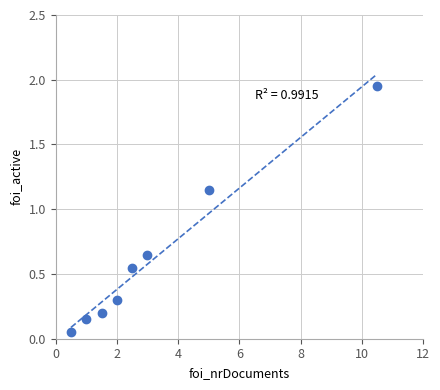

What is the average X value?

3.2